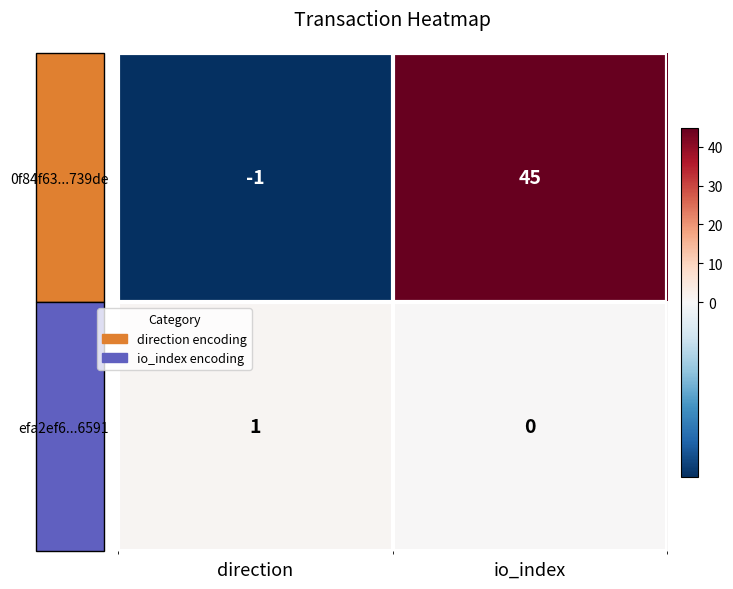

Rank the series by their maximum value, from highest to lowest.

0f84f63...739de, efa2ef6...6591